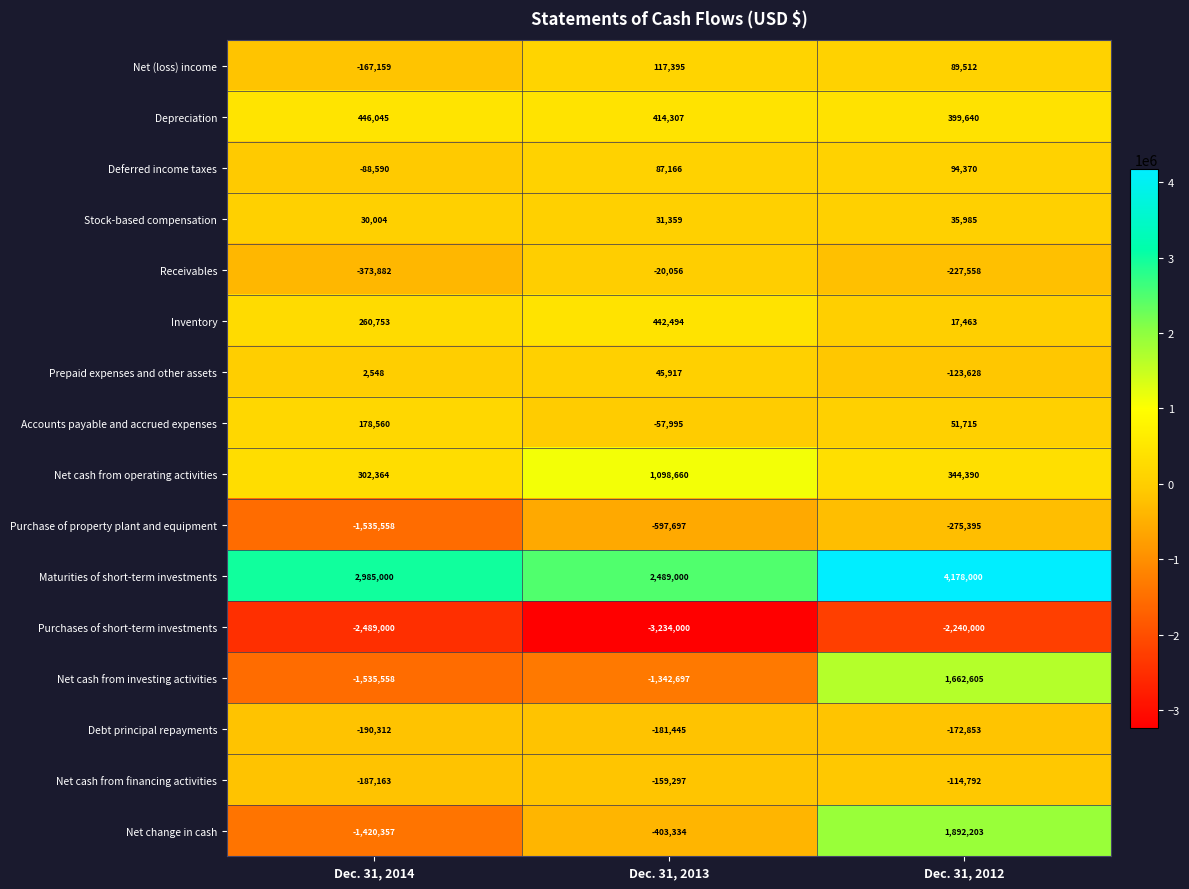

Rank the series at Dec. 31, 2013 from lowest to highest value.

Purchases of short-term investments, Net cash from investing activities, Purchase of property plant and equipment, Net change in cash, Debt principal repayments, Net cash from financing activities, Accounts payable and accrued expenses, Receivables, Stock-based compensation, Prepaid expenses and other assets, Deferred income taxes, Net (loss) income, Depreciation, Inventory, Net cash from operating activities, Maturities of short-term investments